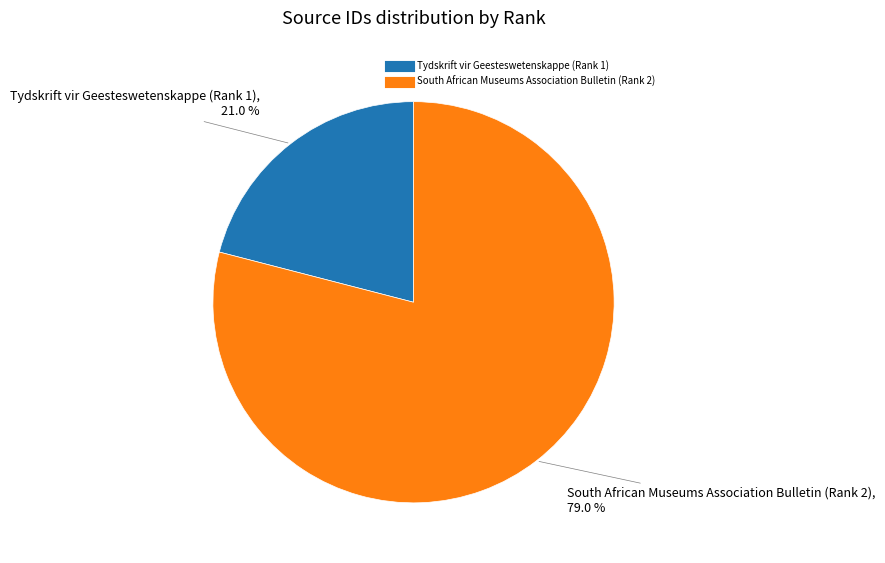

What is the ratio of the value at South African Museums Association Bulletin (Rank 2) to the value at Tydskrift vir Geesteswetenskappe (Rank 1)?

3.8